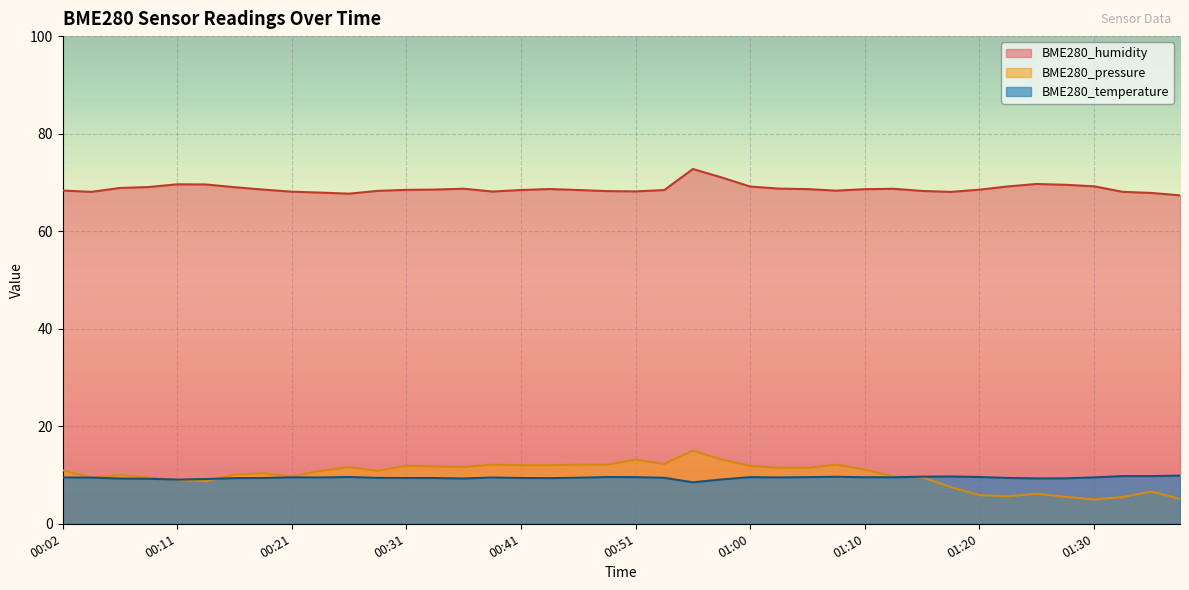

How many lines are shown in the chart?

3